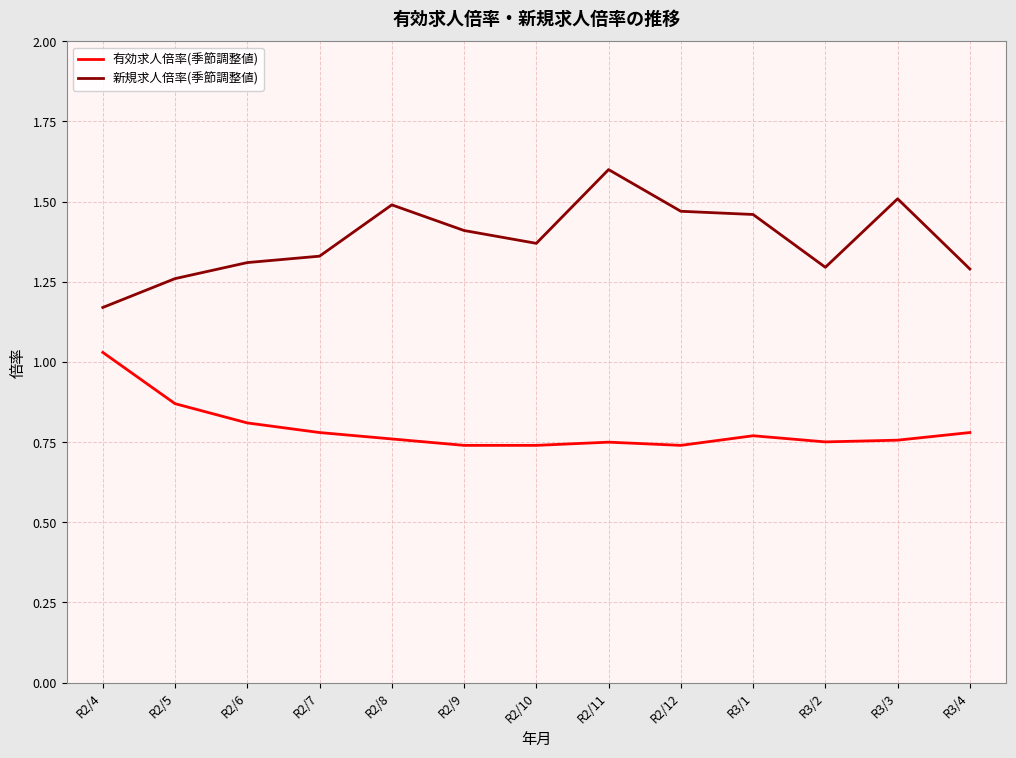

True or false: 新規求人倍率(季節調整値) and 有効求人倍率(季節調整値) cross at least once.

False